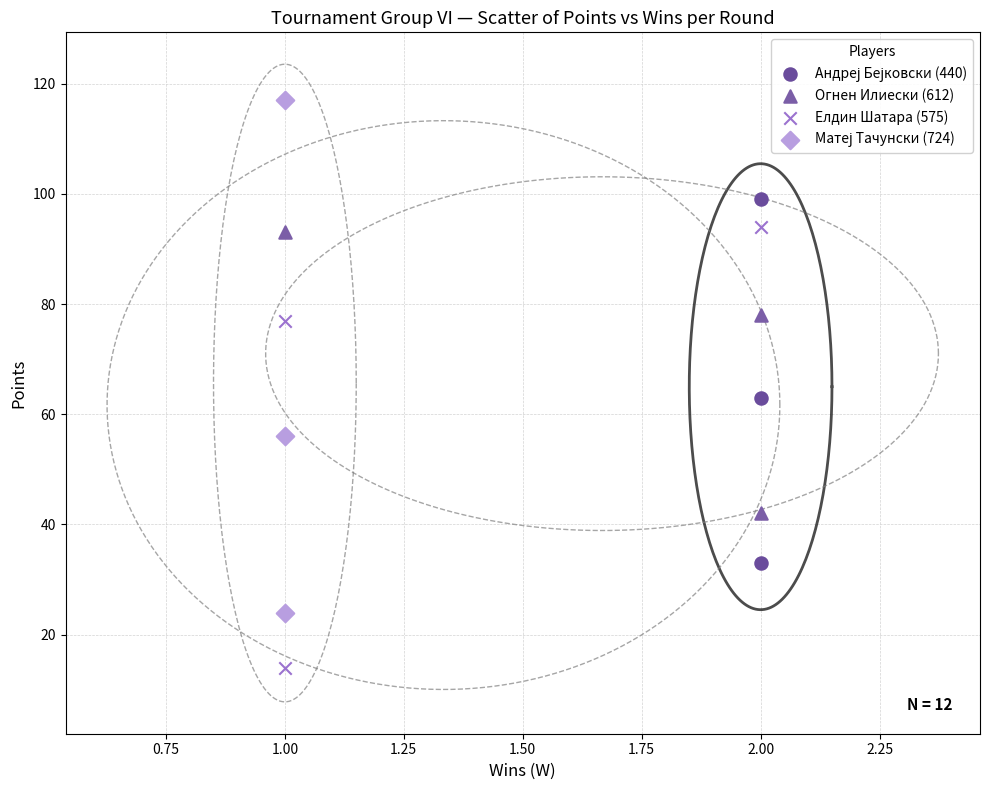

Which series contains the lowest Y value?

Елдин Шатара (575)